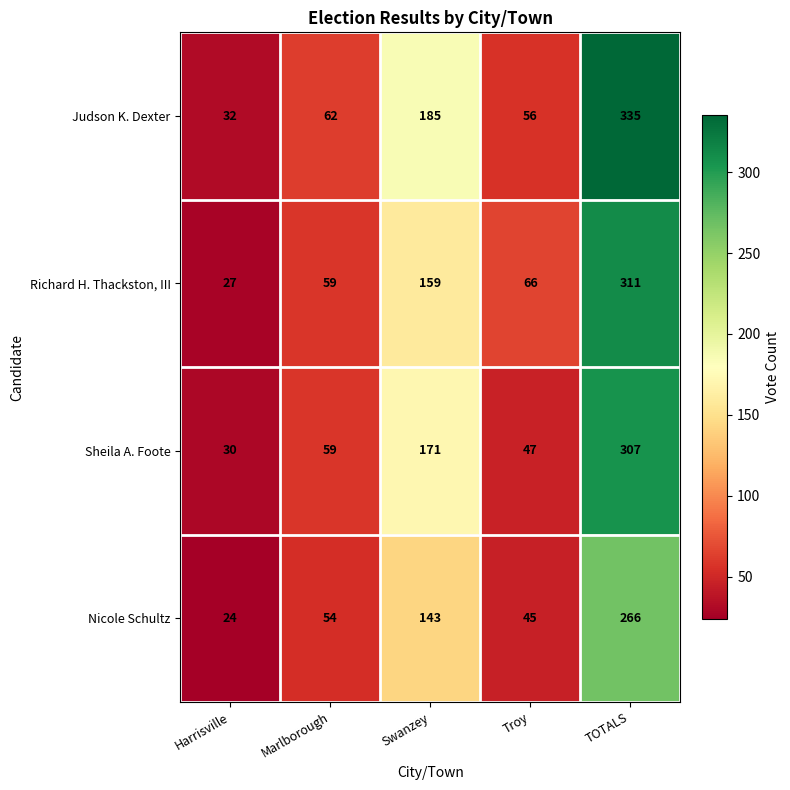

What is the sum of the Richard H. Thackston, III values at TOTALS and Marlborough?

370